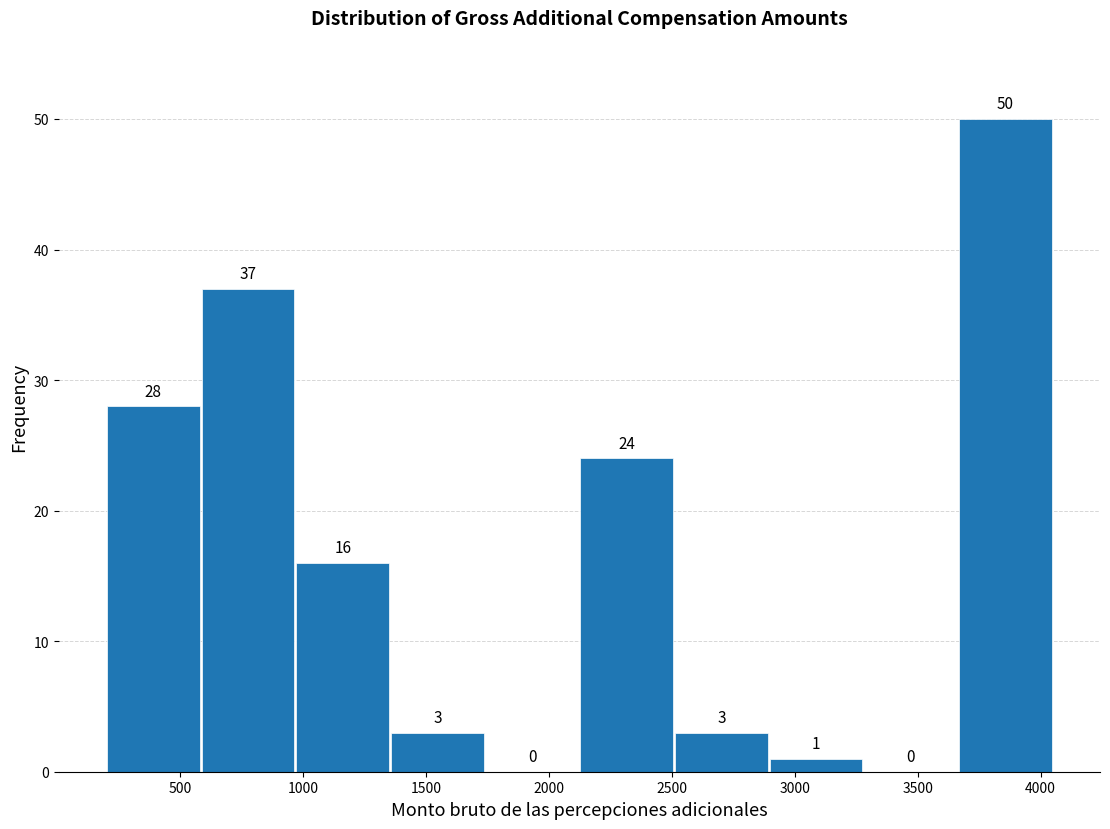

Reading left to right, transcribe this chart: for each bar, give the range it covers on the x-axis and its height. The bar edges are not printed on the chart, so give them approximately, as read against the axis.

200 to 600: 28
600 to 950: 37
950 to 1350: 16
1350 to 1750: 3
1750 to 2100: 0
2100 to 2500: 24
2500 to 2900: 3
2900 to 3300: 1
3300 to 3650: 0
3650 to 4050: 50